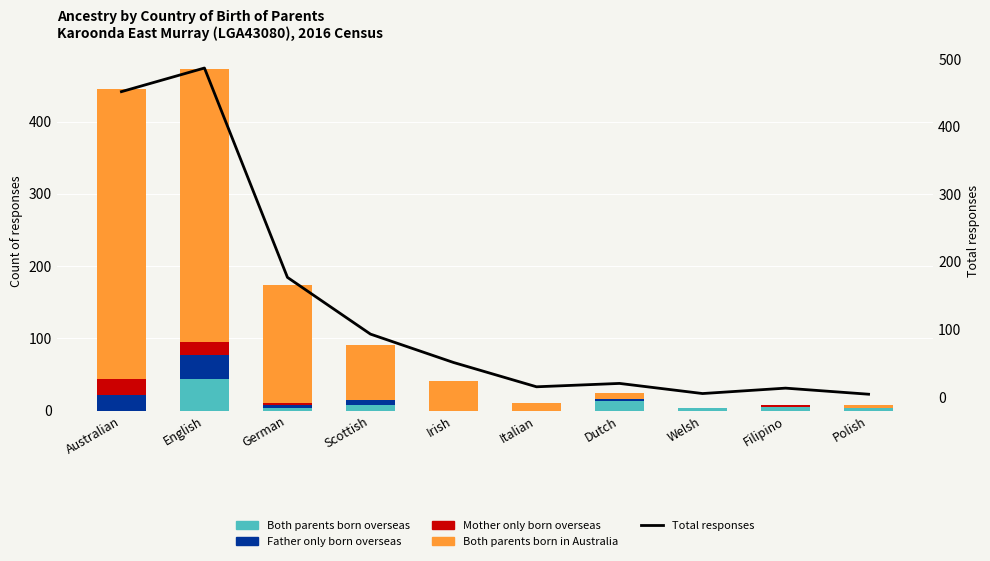

Which series has the widest spread of values?

Total responses